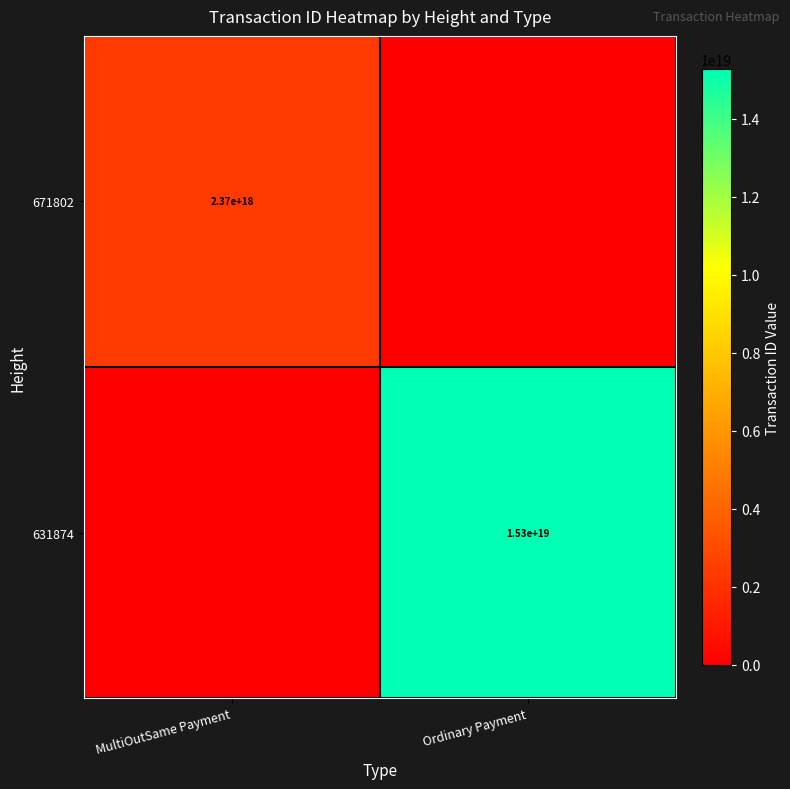

The value of 631874 at Ordinary Payment is 9833289346509193216. True or false?

False